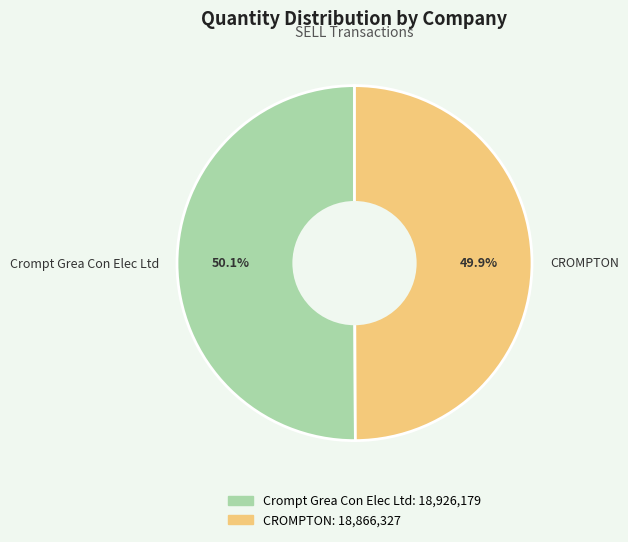

How many segments does this pie chart have?

2